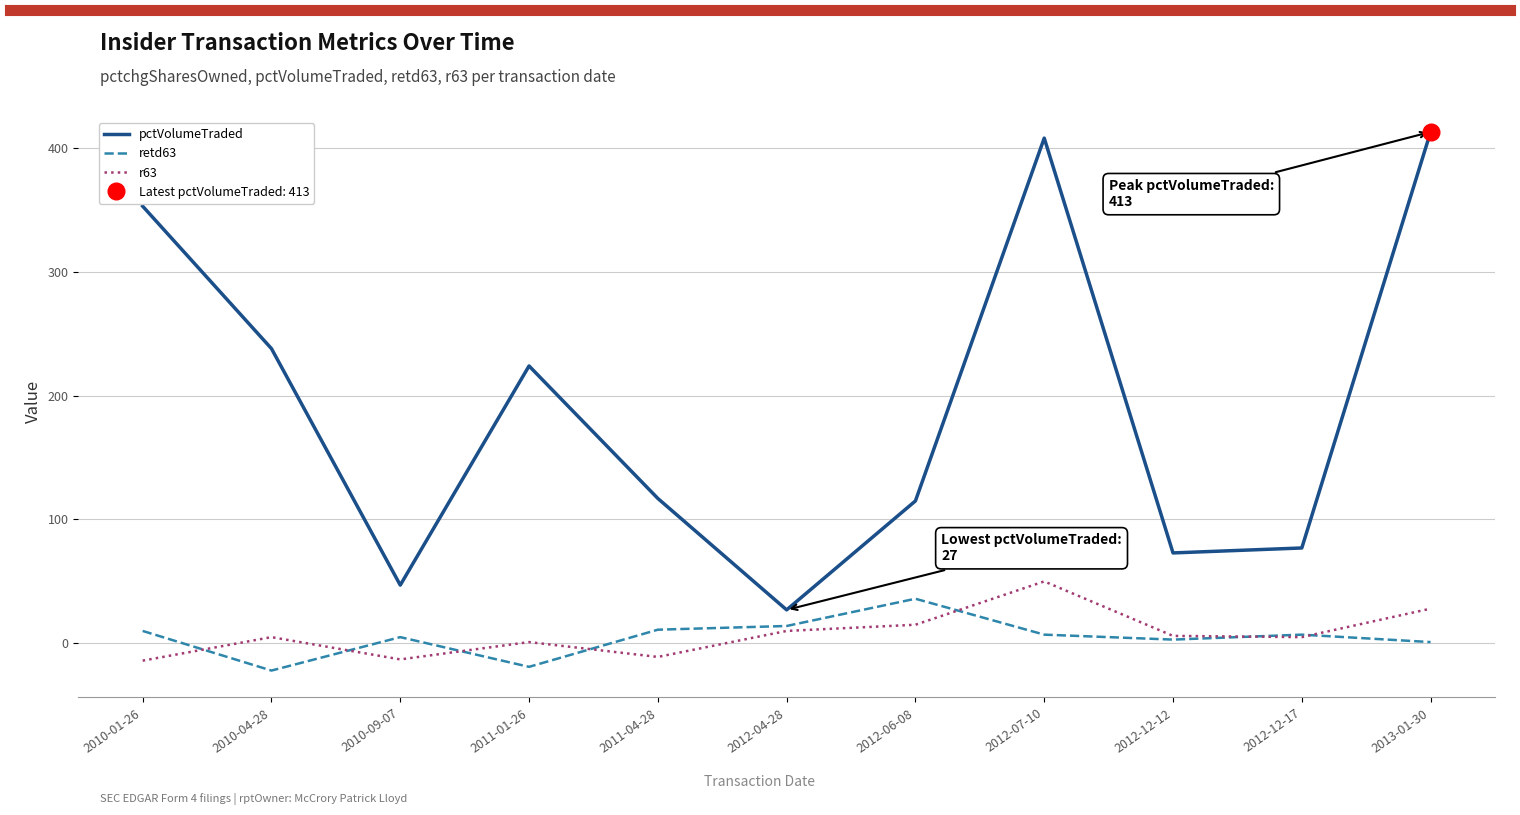

Is it true that r63 equals -6 at 2010-09-07?

False